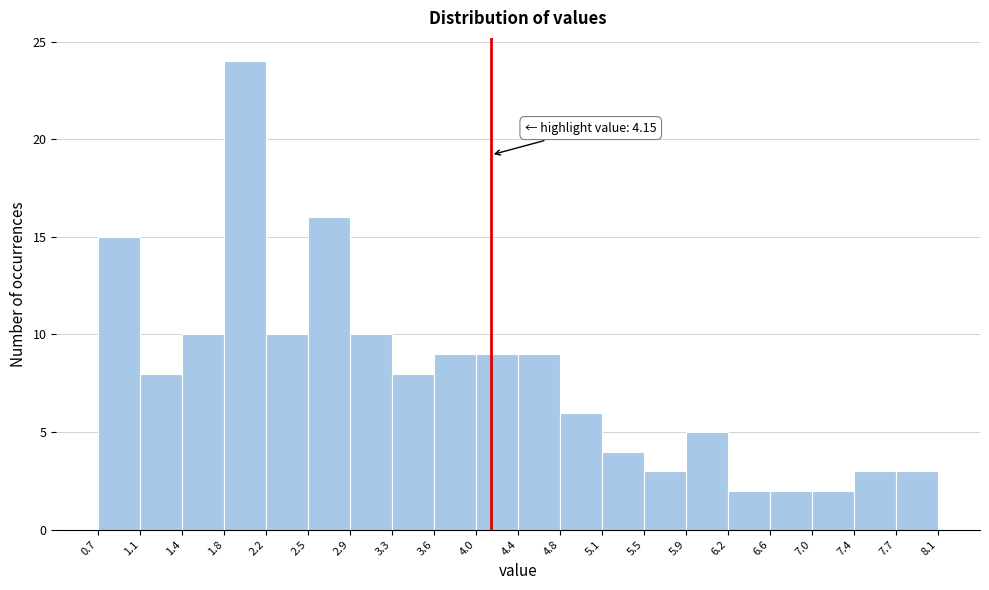

Which range on the x-axis has the tallest bar?

1.8 to 2.2